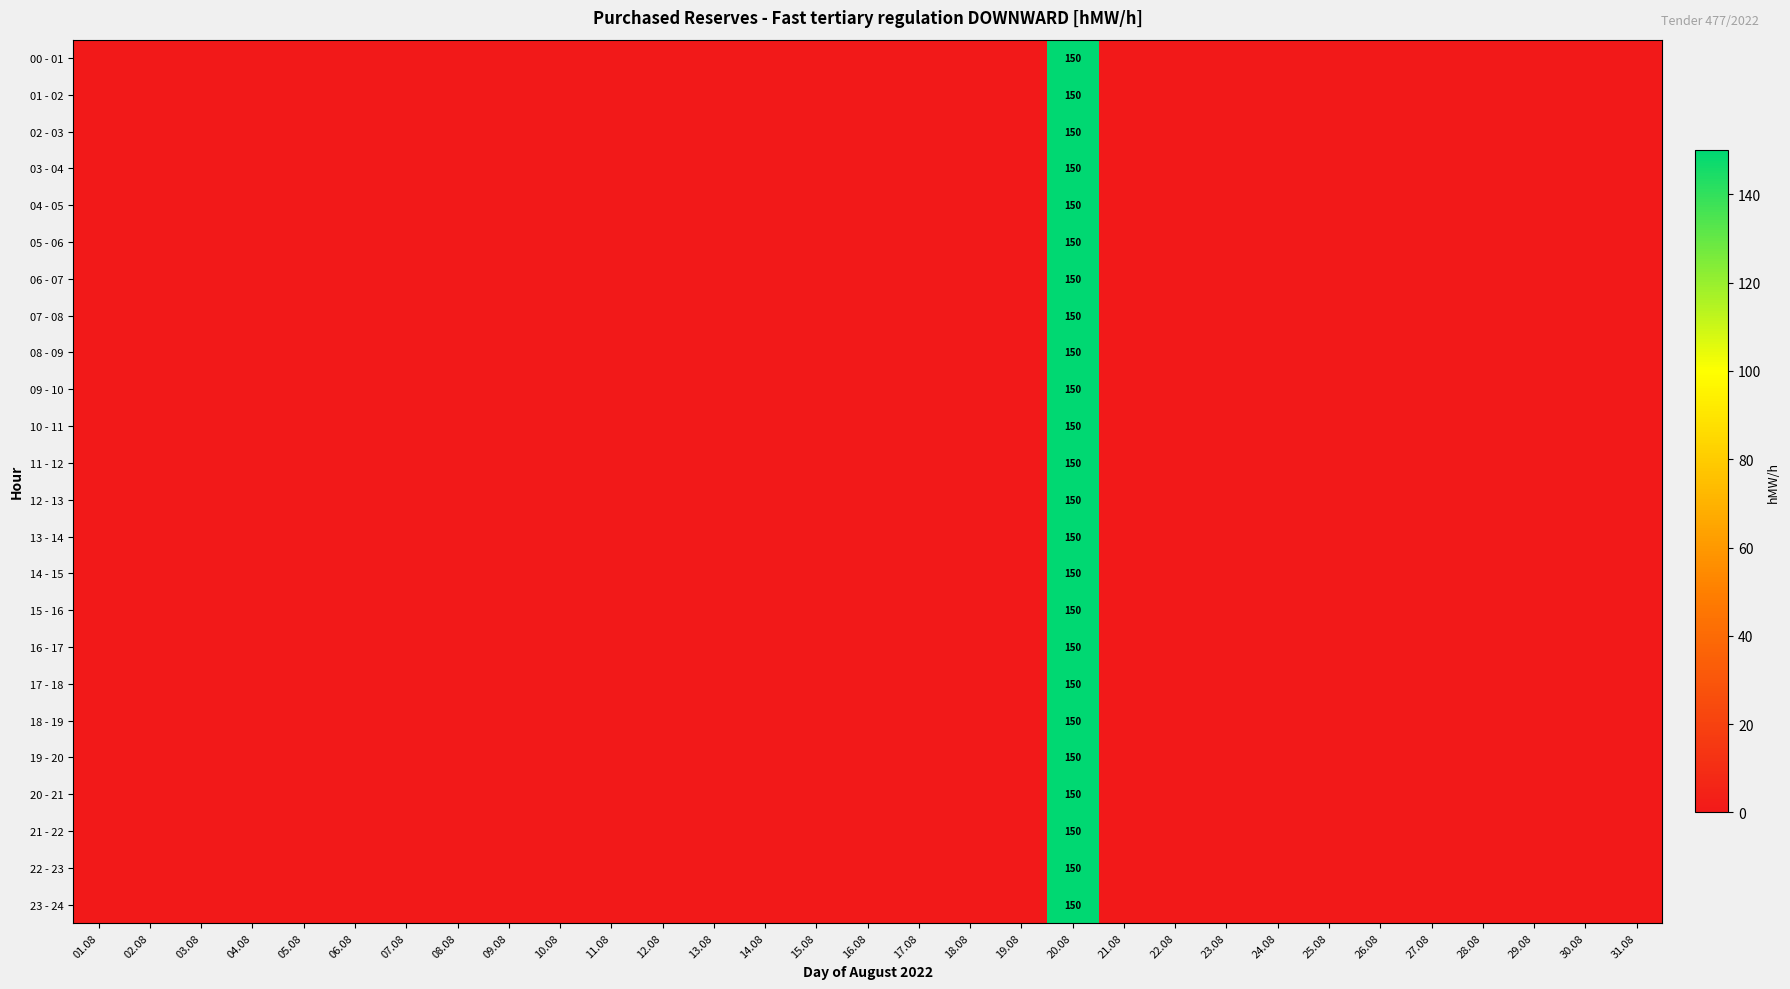

How many values in 09 - 10 are above zero?

1